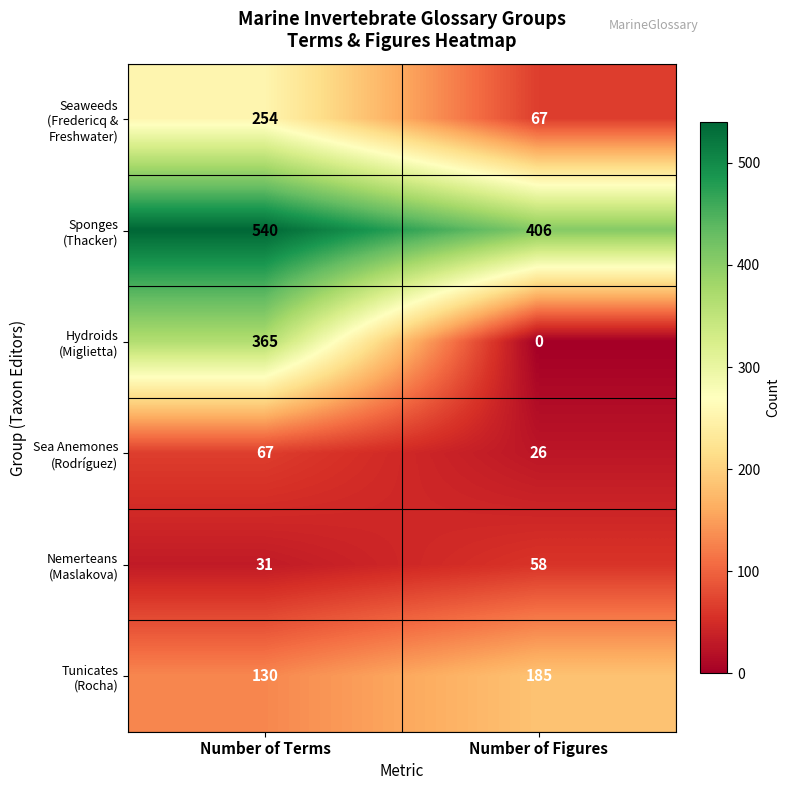

What is the total value across all series at Number of Figures?

742